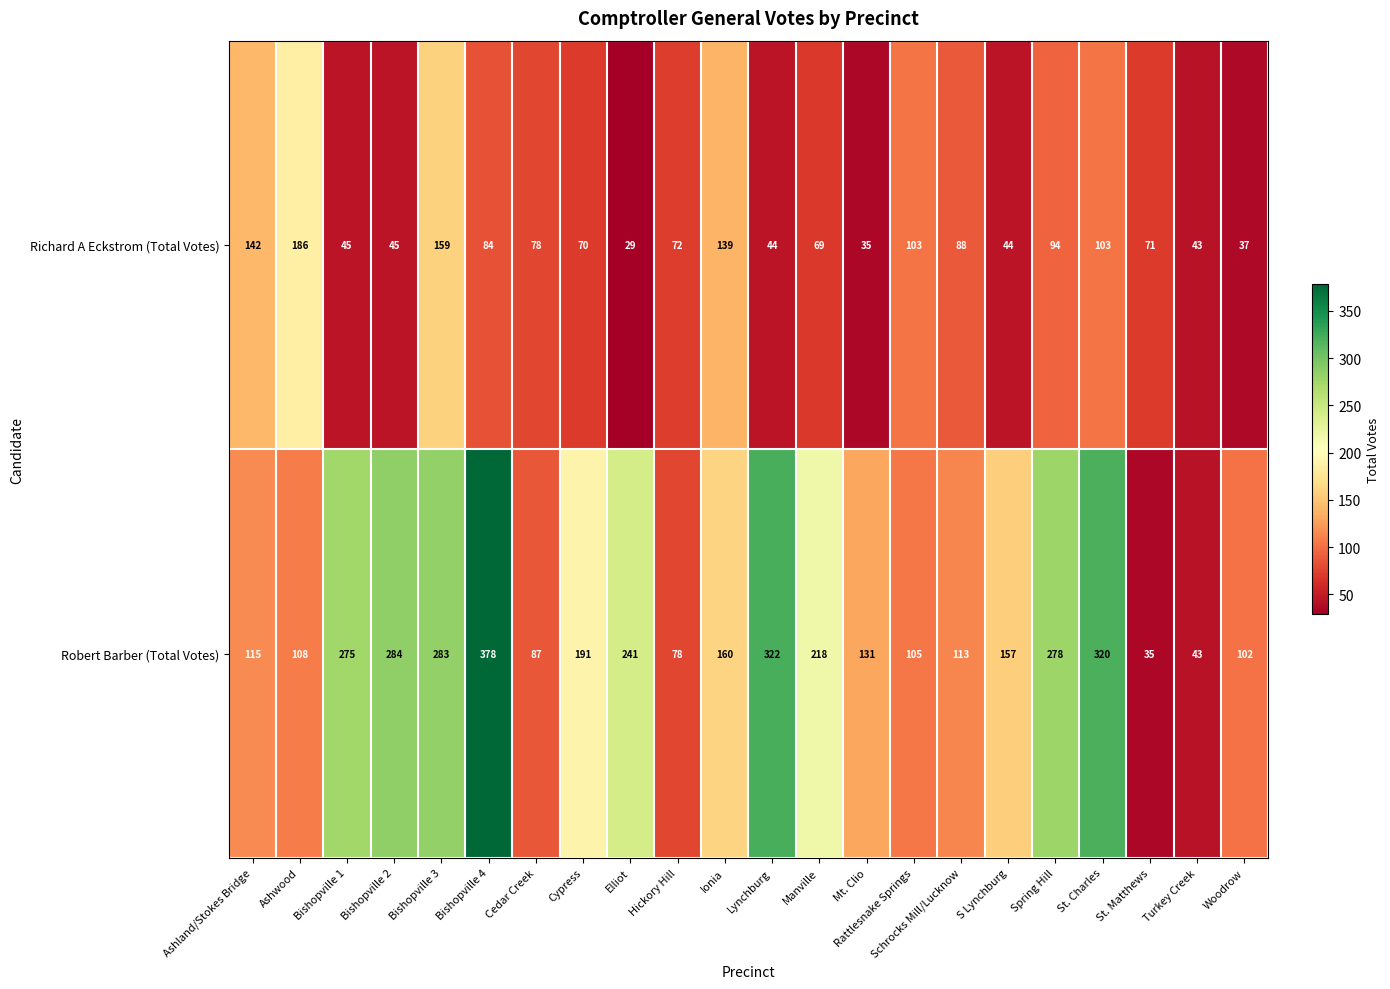

What is the sum of the Robert Barber (Total Votes) values at Rattlesnake Springs and Manville?

323